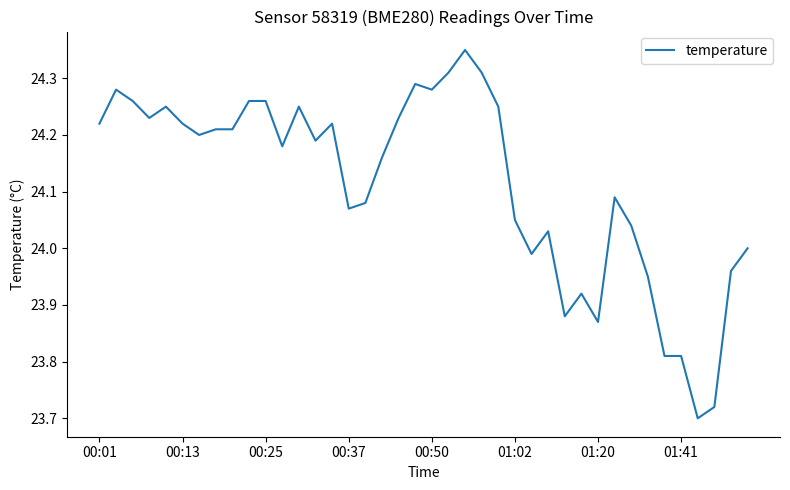

What is the average value?

24.1